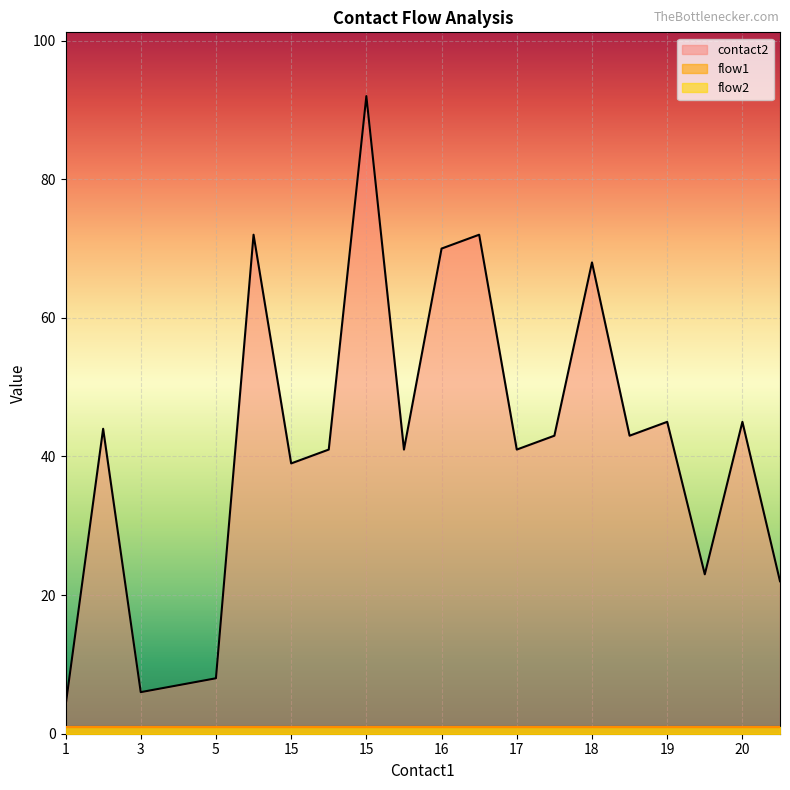

Reading left to right, what are all the values shown in this chart?

contact2: 4	44	6	7	8	72	39	41	92	41	70	72	41	43	68	43	45	23	45	22
flow1: 1	1	1	1	1	1	1	1	1	1	1	1	1	1	1	1	1	1	1	1
flow2: 1	1	1	1	1	1	1	1	1	1	1	1	1	1	1	1	1	1	1	1